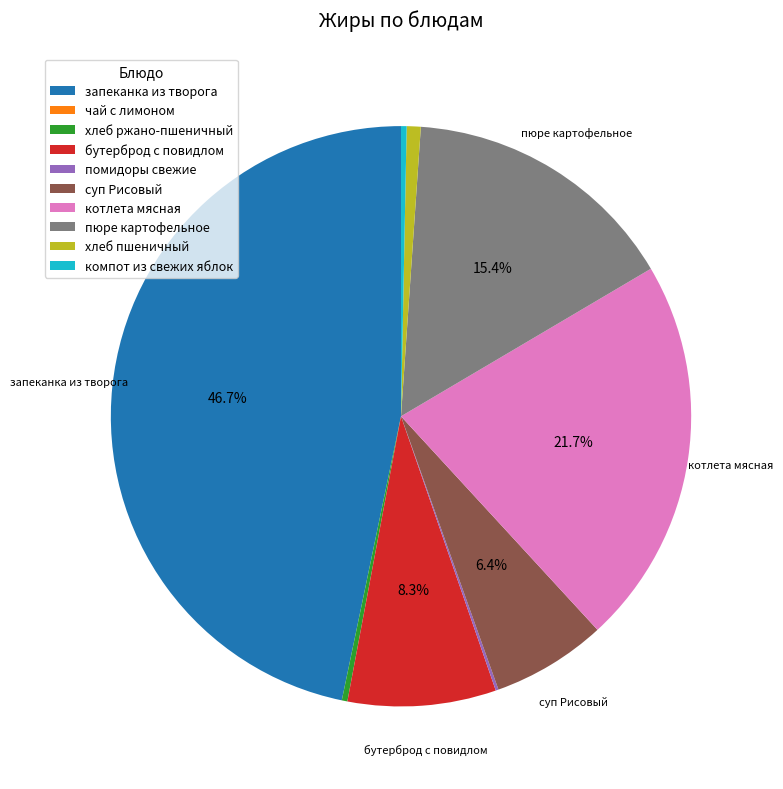

What is the largest slice in the pie chart?

запеканка из творога